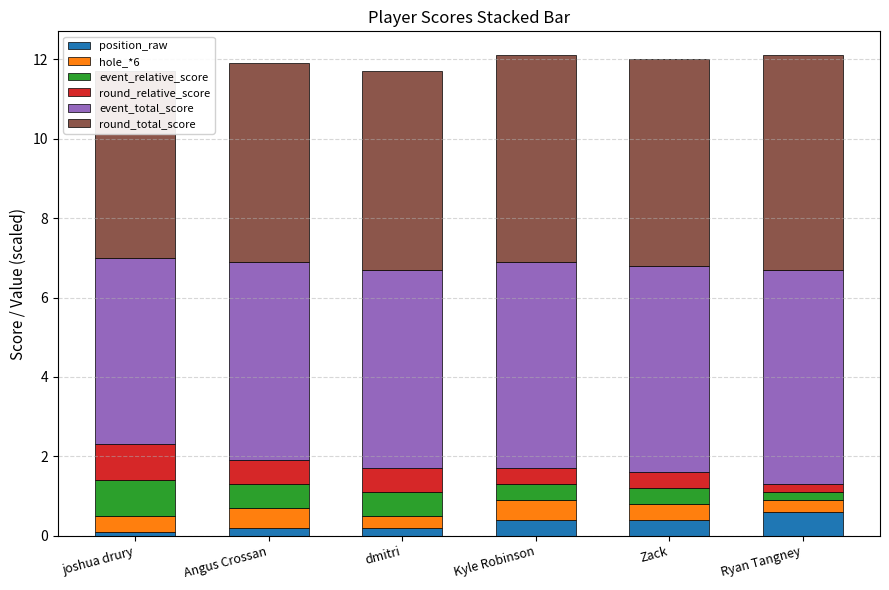

What is the spread (max minus min) of values at Zack?

4.8